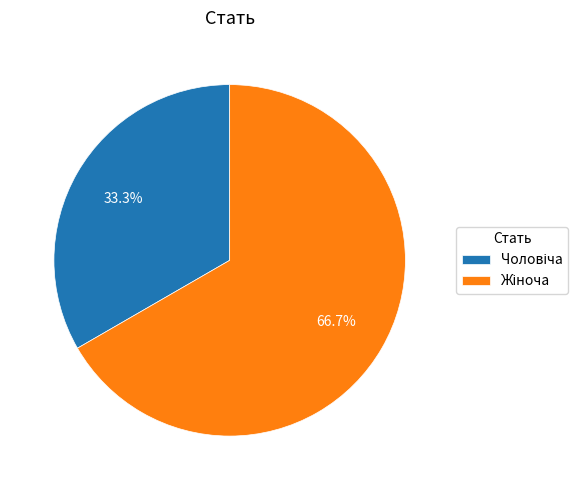

Does any single category account for the majority?

Yes